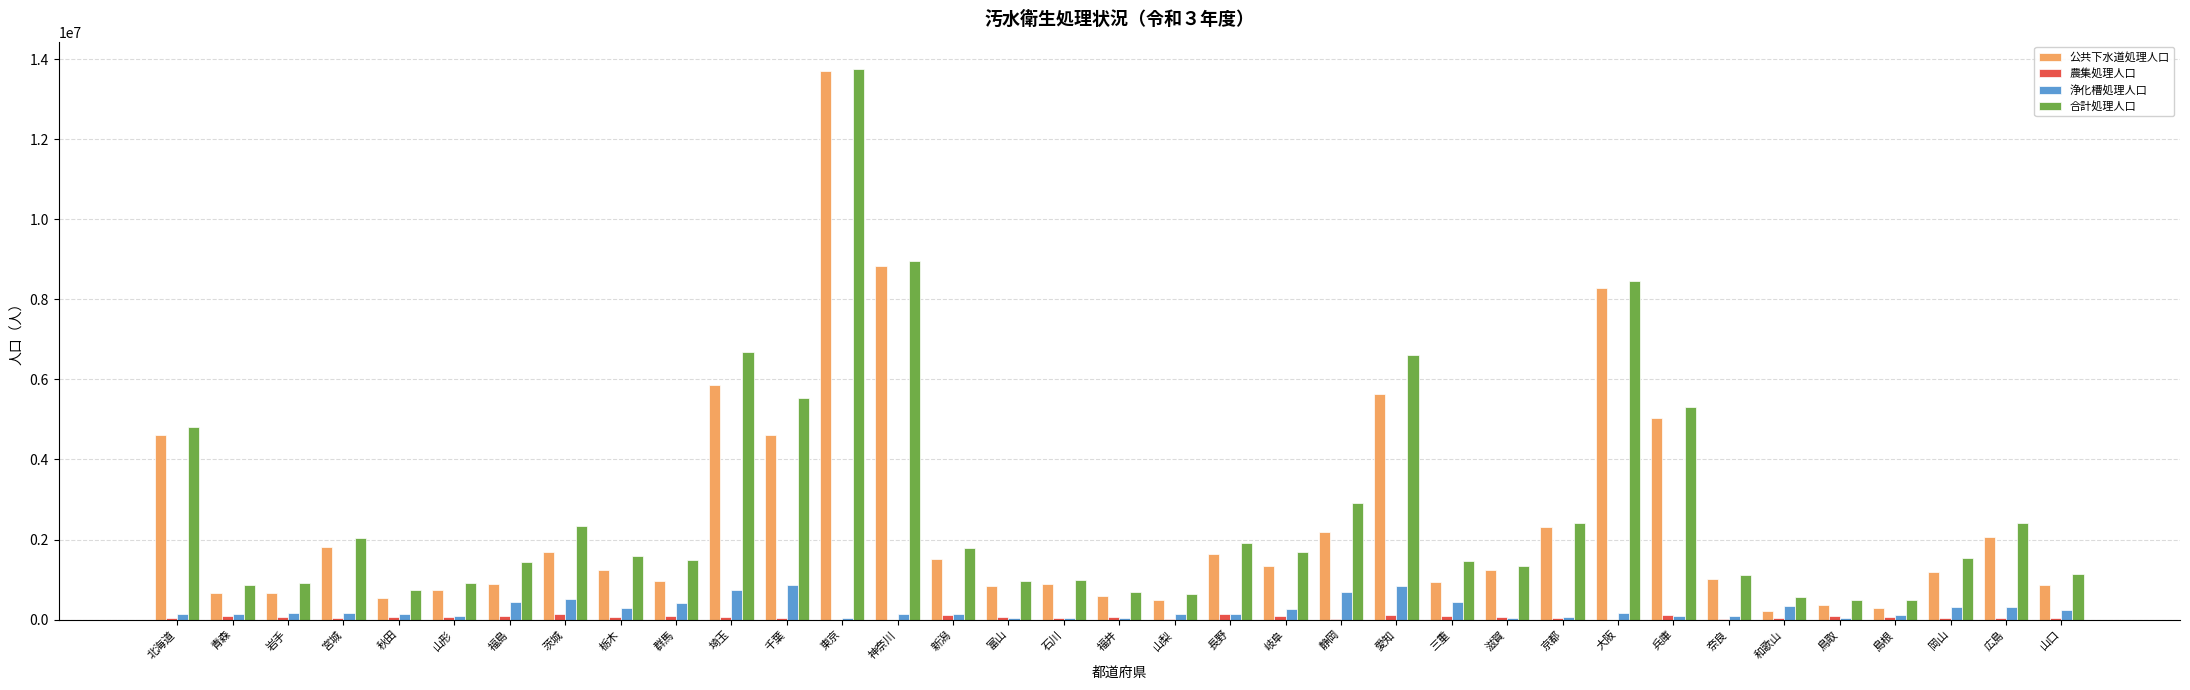

What is the sum of all 農集処理人口 values?

2212202